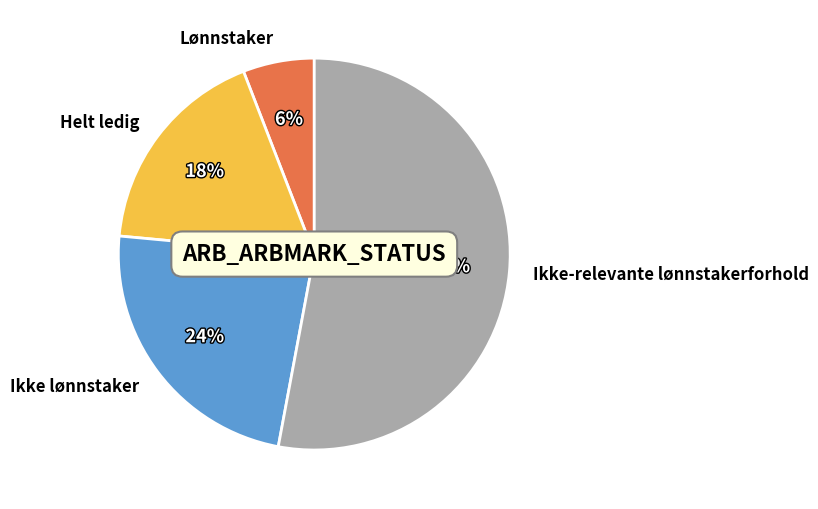

Does any single category account for the majority?

Yes